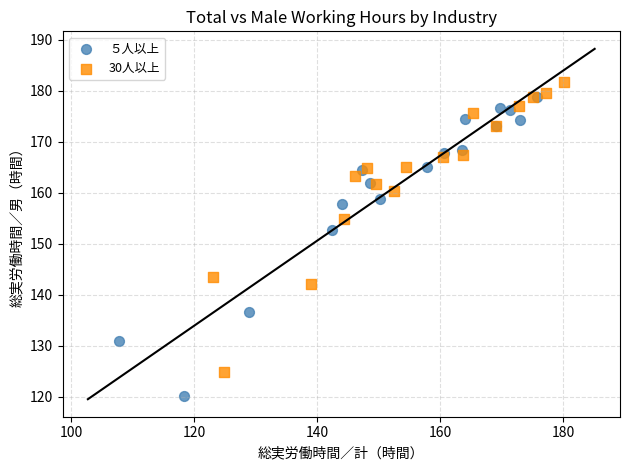

Which series reaches the maximum Y coordinate?

30人以上